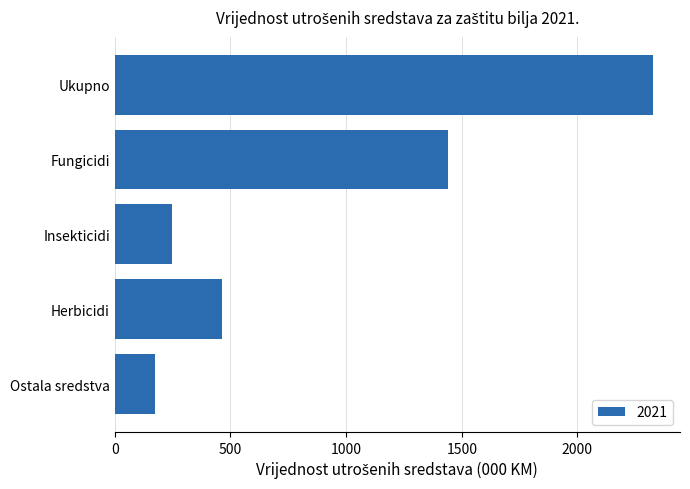

The chart shows a value of 1990 at Fungicidi. True or false?

False